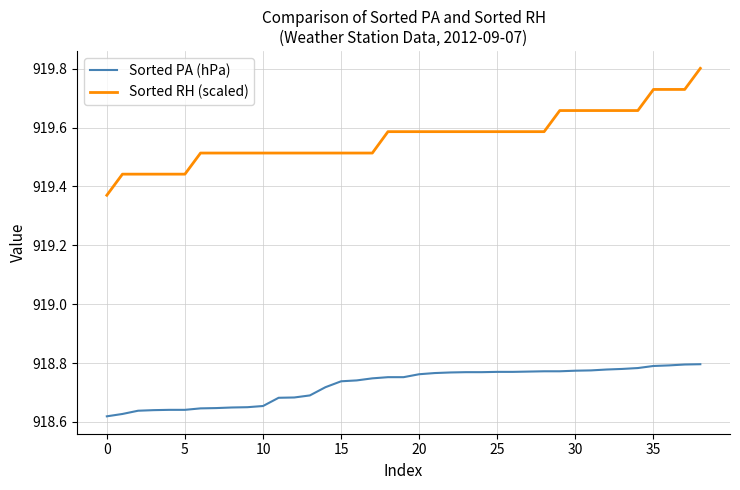

What is the maximum value for Sorted RH (scaled)?

919.8